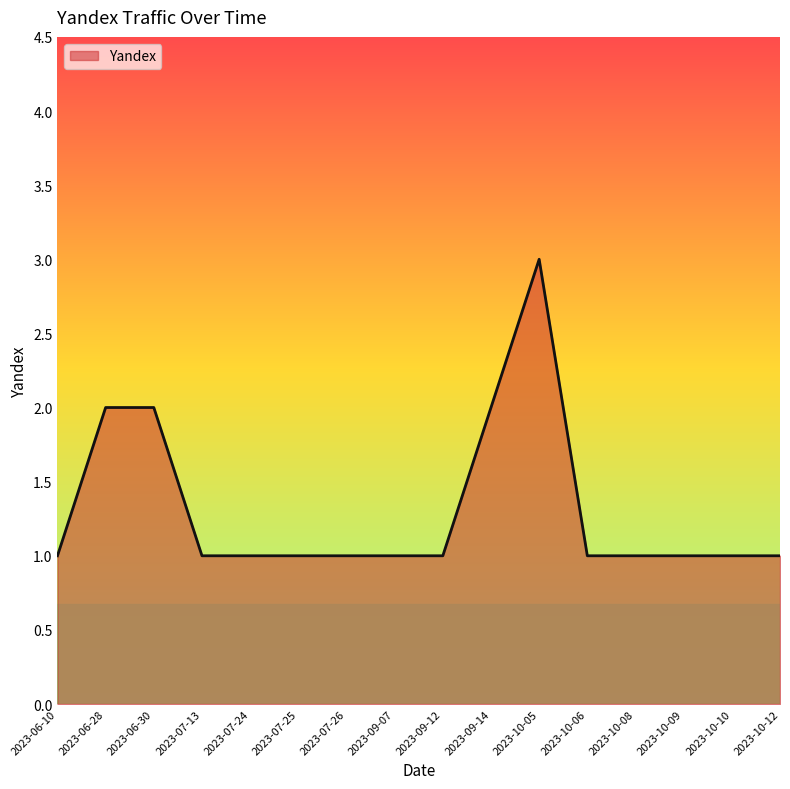

Which label corresponds to the largest value in the chart?

2023-10-05